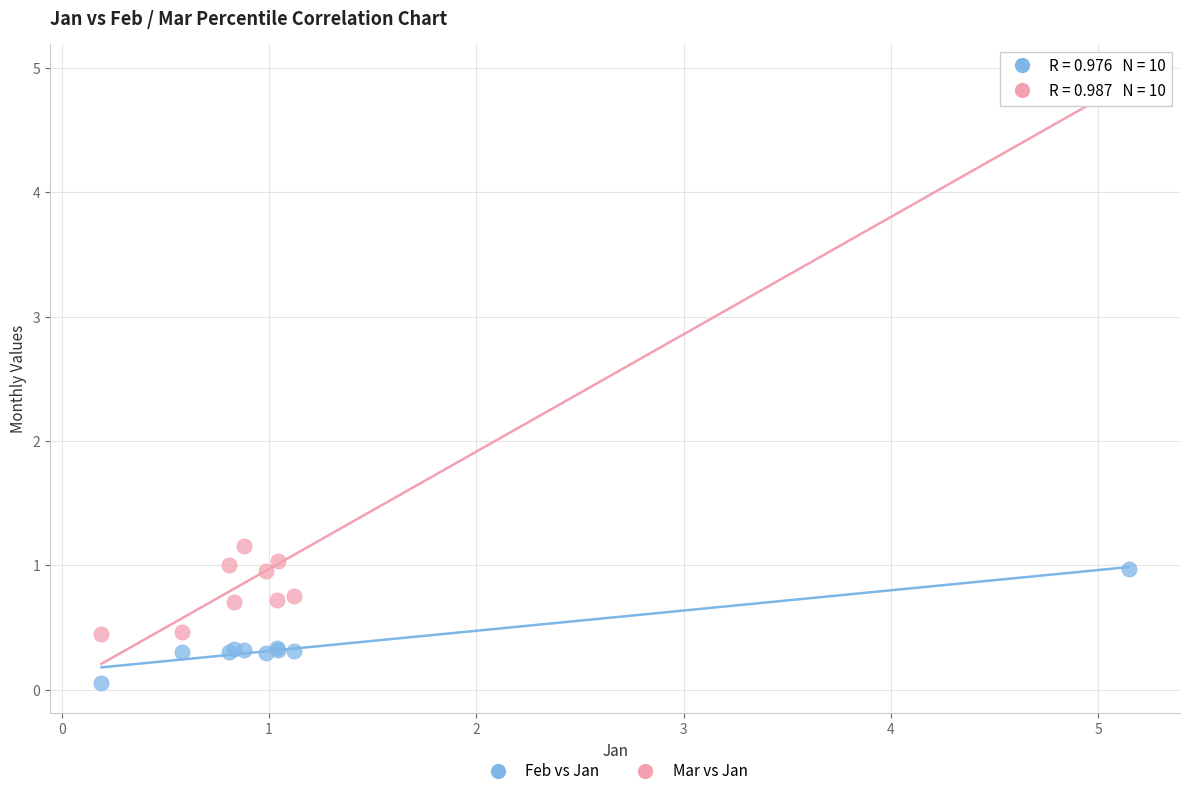

Which series reaches the maximum Y coordinate?

Mar vs Jan